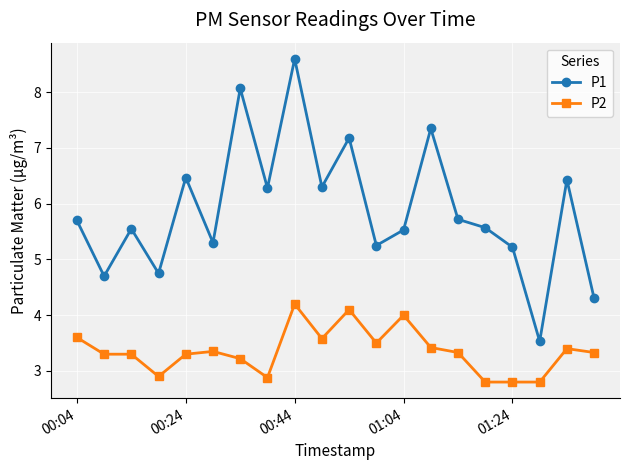

Which series has the largest range (max minus min)?

P1